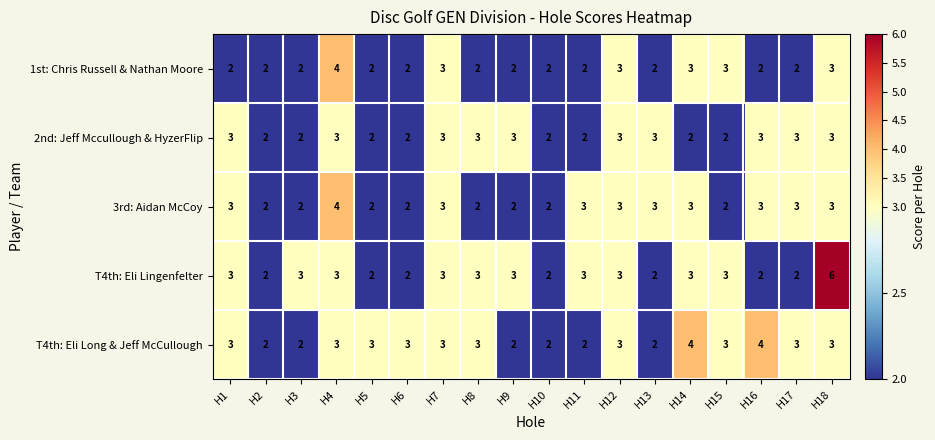

How many 1st: Chris Russell & Nathan Moore values are between 2 and 3?

17